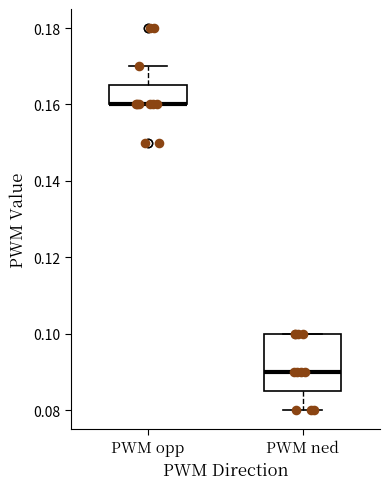

Reading left to right, transcribe this box plot: for each box, give where its median line is, the range the box spans, and where its two whiskers end, as read against the y-axis. The values are not printed on the chart, so give them approximately, as read against the axis.

PWM opp: median 0.160 (drawn on the box's lower edge), box 0.160 to 0.166, whiskers 0.160 to 0.170
PWM ned: median 0.090, box 0.086 to 0.100, whiskers 0.080 to 0.100